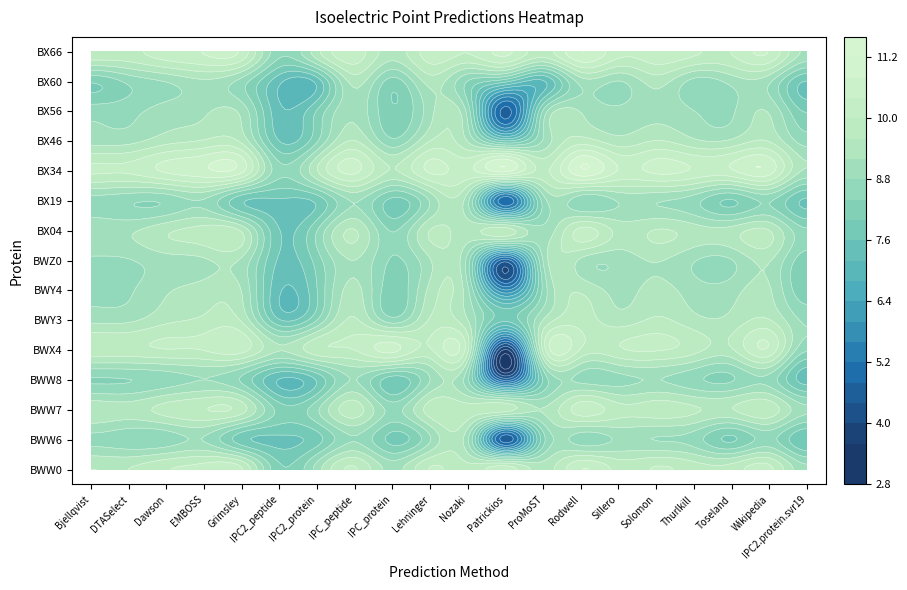

Rank the categories by A0A3G3BX46 value from lowest to highest.

5, 11, 6, 8, 19, 12, 0, 1, 10, 16, 17, 14, 2, 4, 18, 9, 7, 15, 3, 13